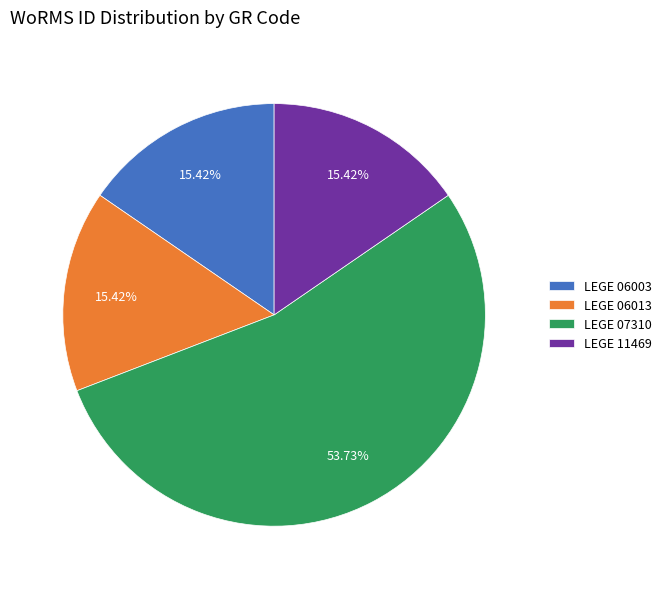

Do LEGE 06003 and LEGE 11469 together represent more than half of the pie?

No